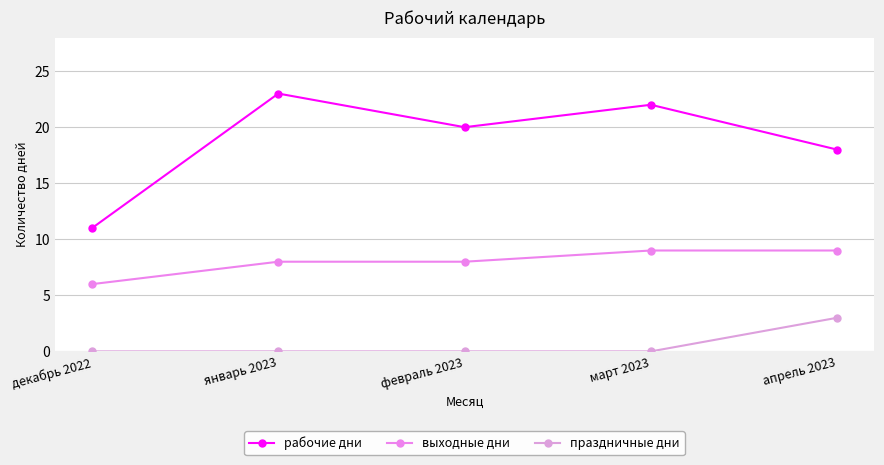

Rank the series by their average value, from lowest to highest.

праздничные дни, выходные дни, рабочие дни